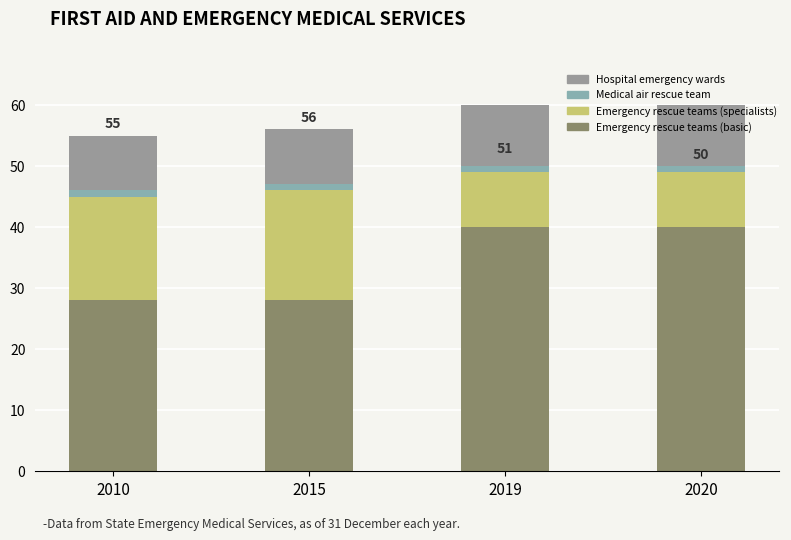

At which category is the sum across all series the highest?

2019